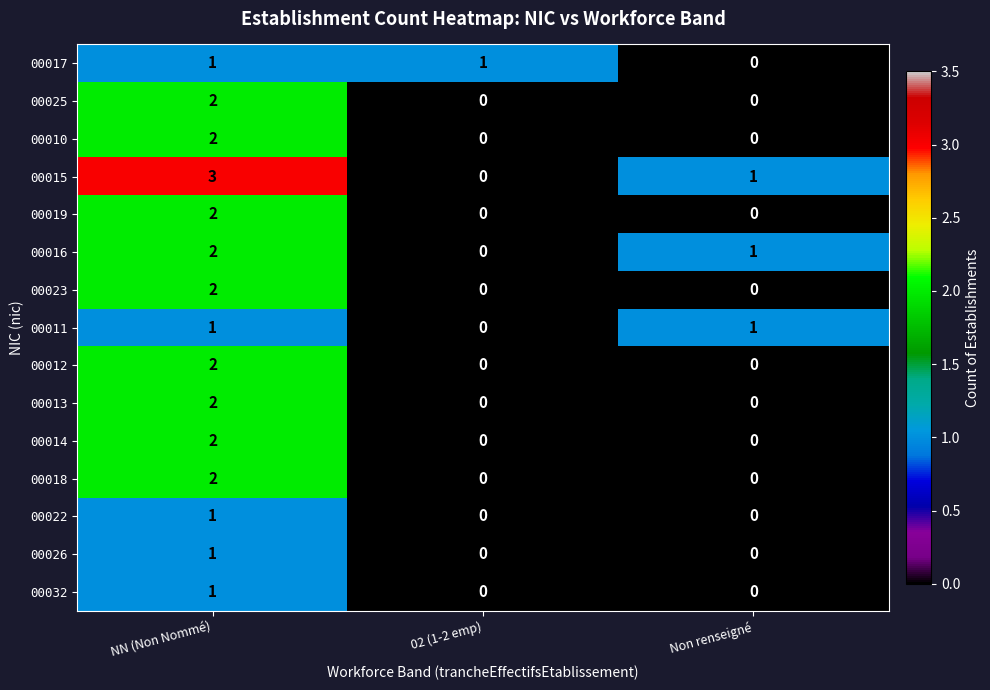

At which label does 00015 first exceed 1?

NN (Non Nommé)